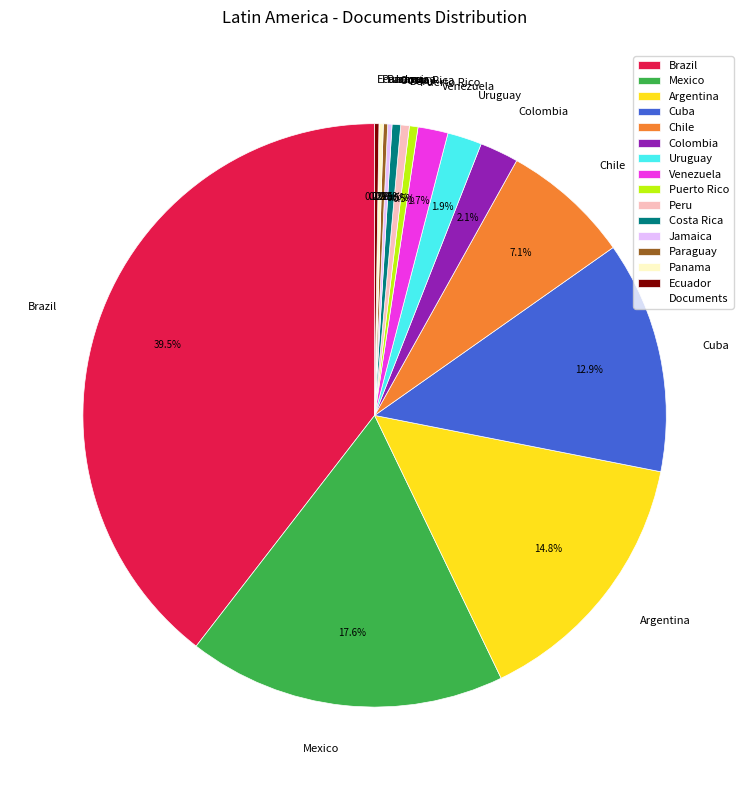

Is it true that Mexico is 12% of the pie?

False